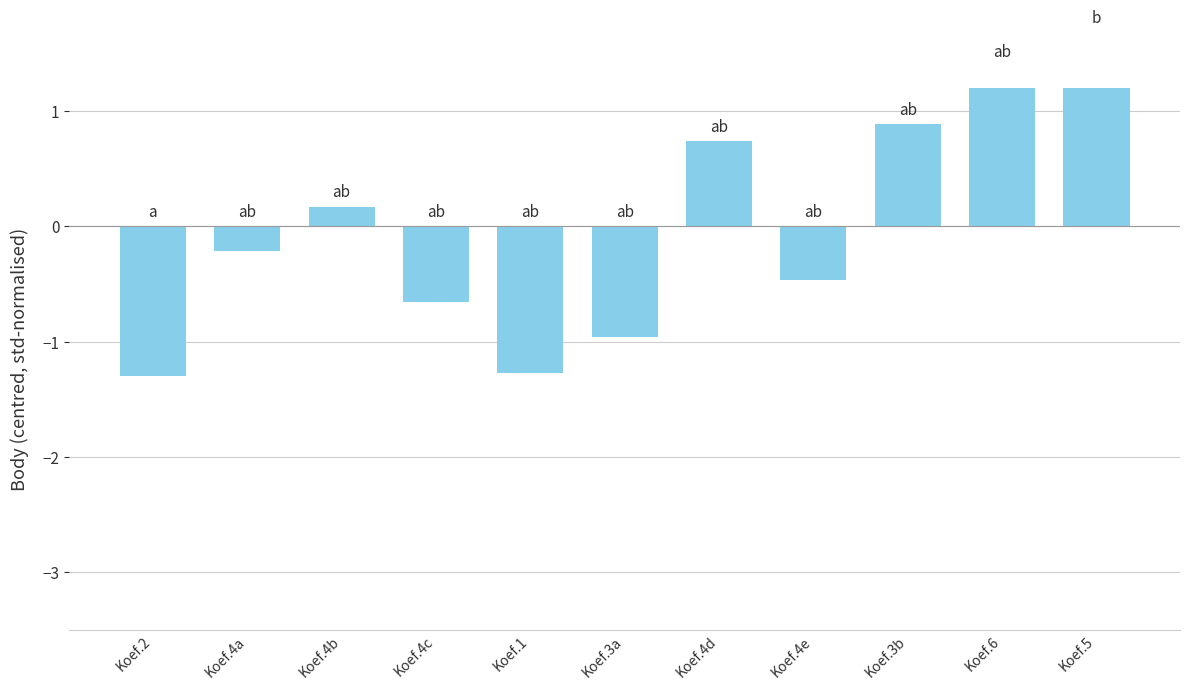

List the labels in order of value, smallest first.

Koef.2, Koef.1, Koef.3a, Koef.4c, Koef.4e, Koef.4a, Koef.4b, Koef.4d, Koef.3b, Koef.6, Koef.5